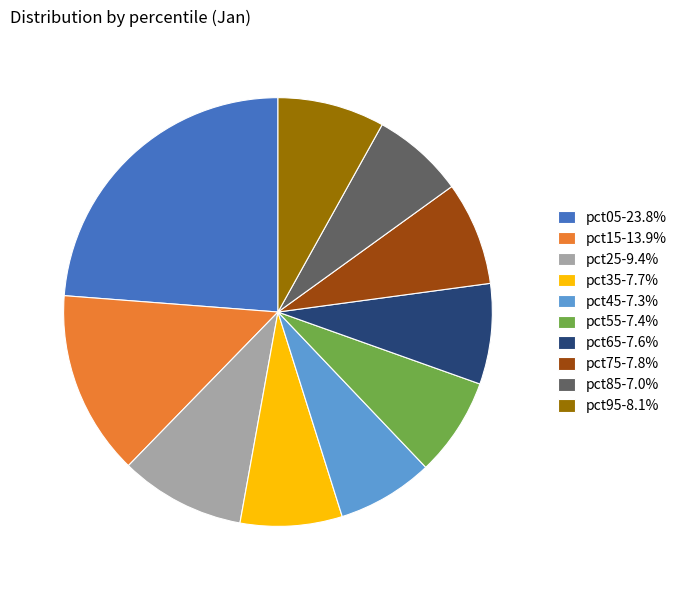

Which category has the biggest portion of the pie?

pct05